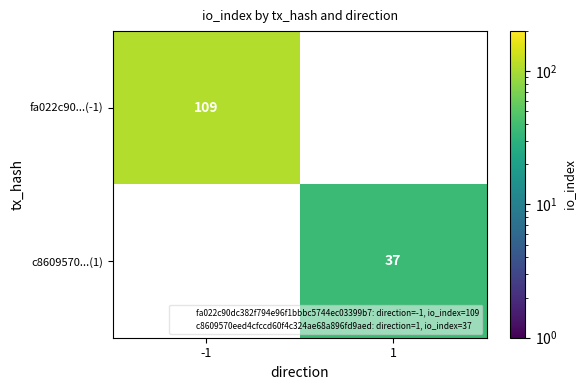

Which label corresponds to the largest value in the chart?

-1